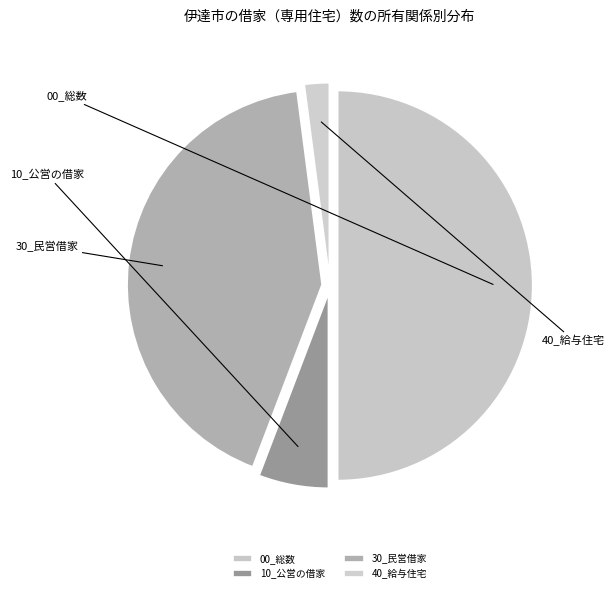

The 30_民営借家 slice represents 35% of the pie. True or false?

False